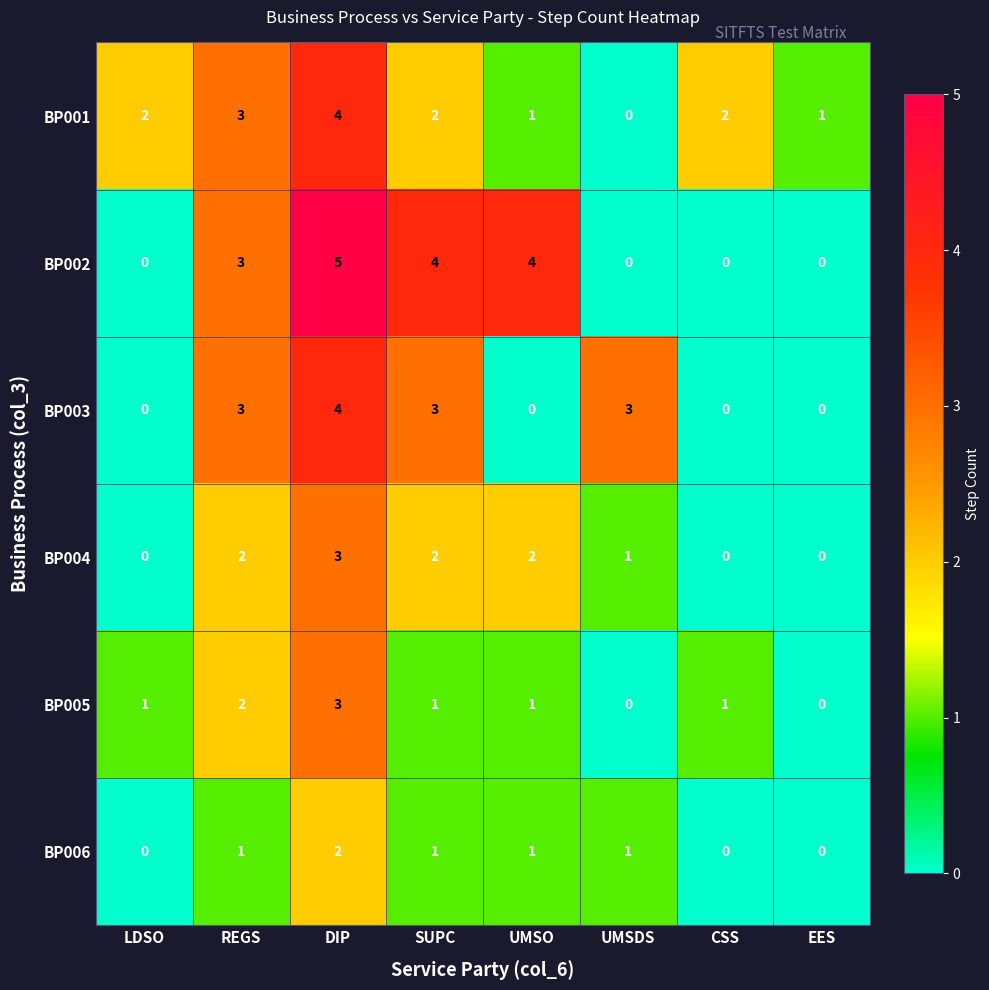

What is the difference between the highest and lowest values at UMSO?

4